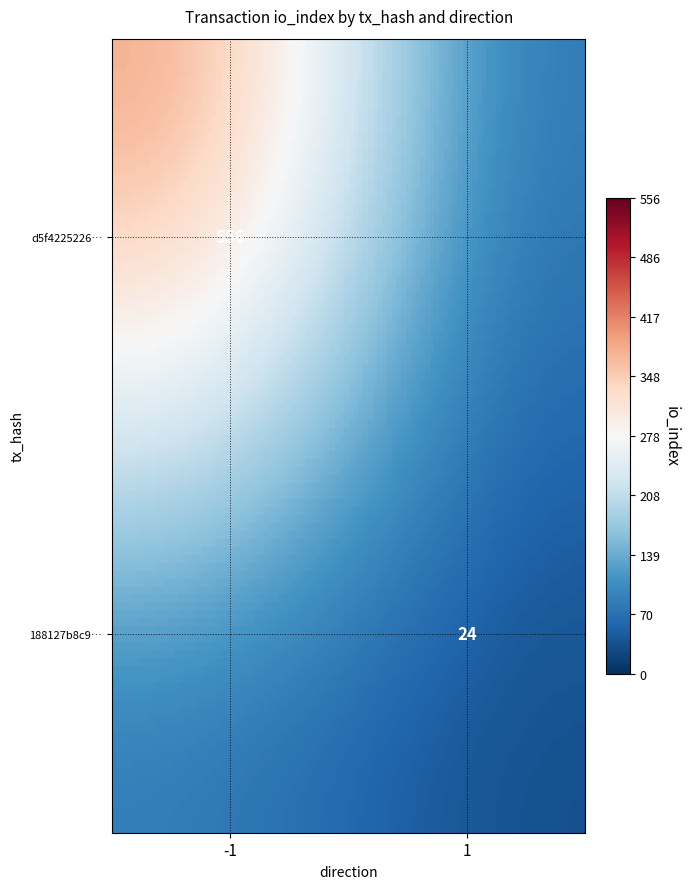

What is the difference between the highest and lowest values at io_index?

532